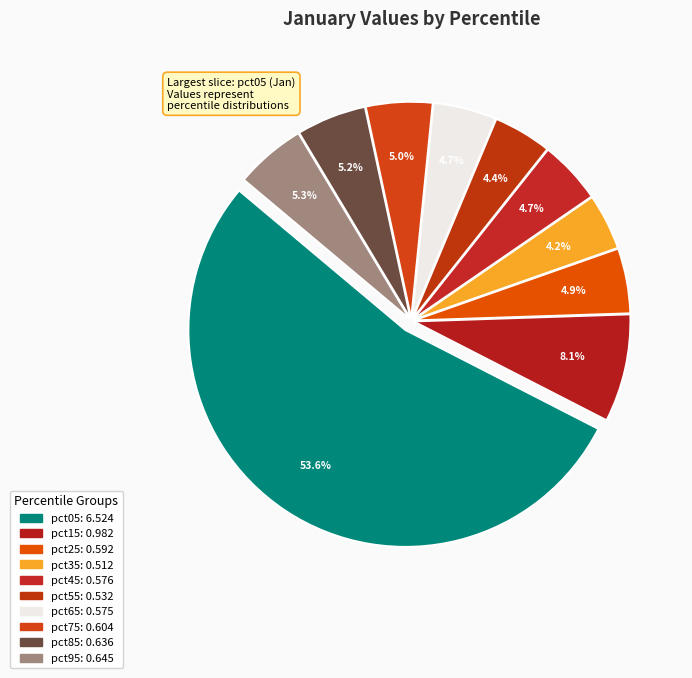

Is there any slice that represents more than half of the pie?

Yes